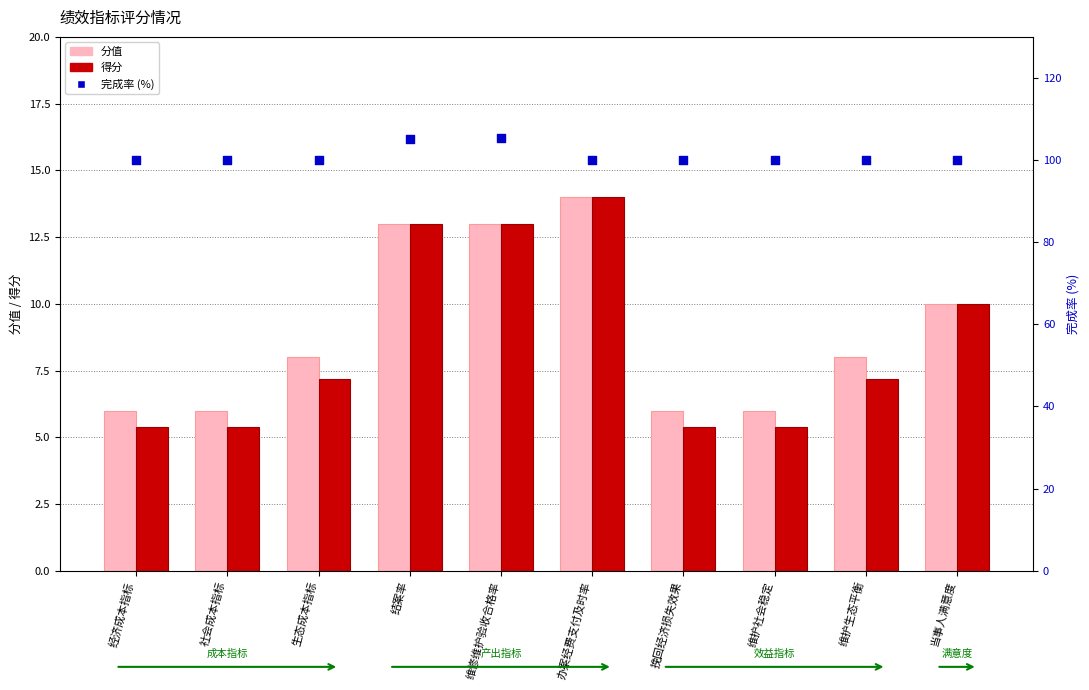

What are all the series names shown in the legend?

分值, 得分, 完成率 (%)